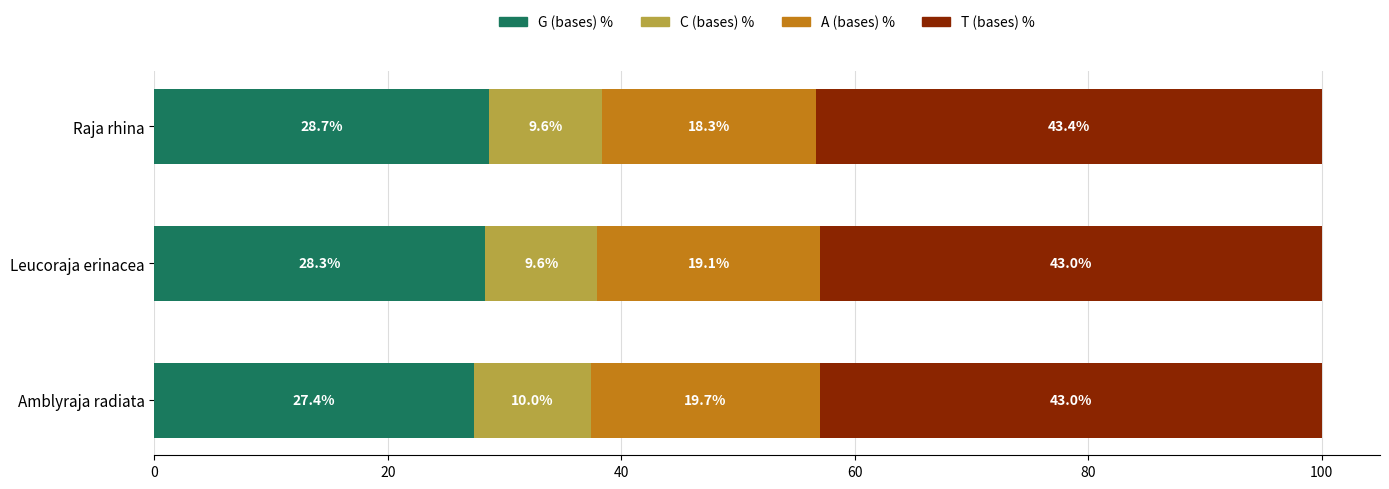

What is the total value across all series at Leucoraja erinacea?

100.0